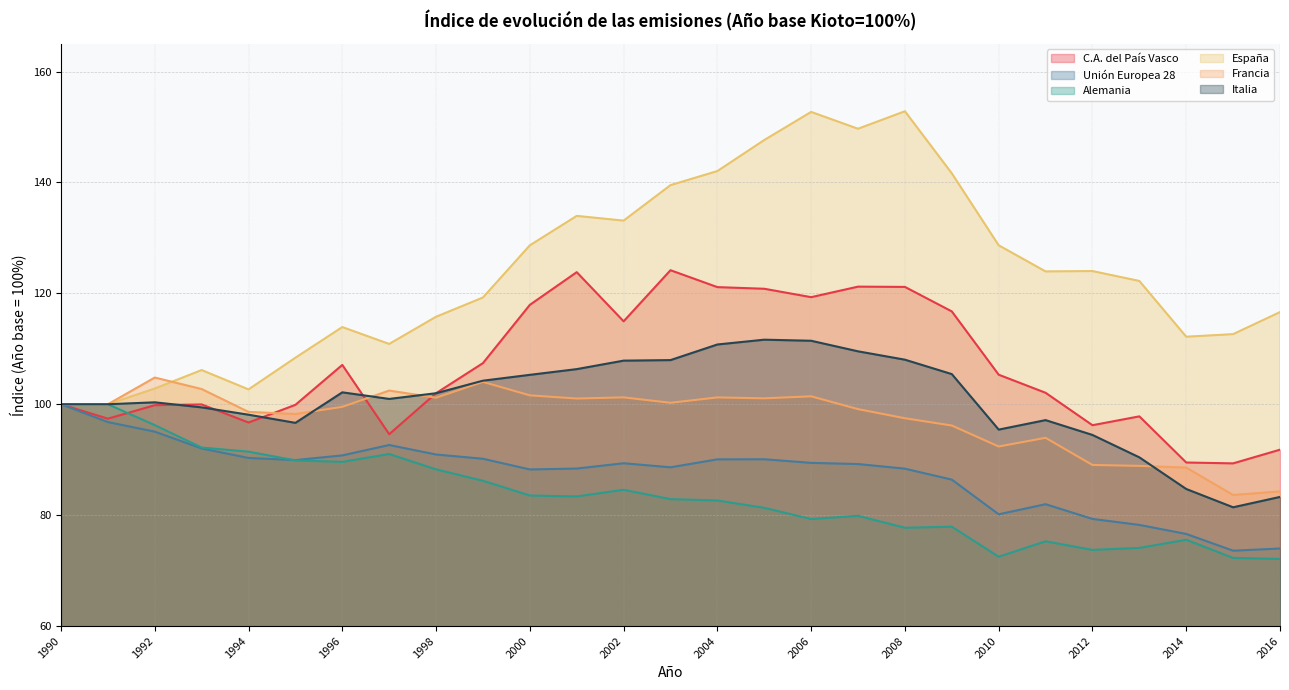

Which series has the widest spread of values?

España